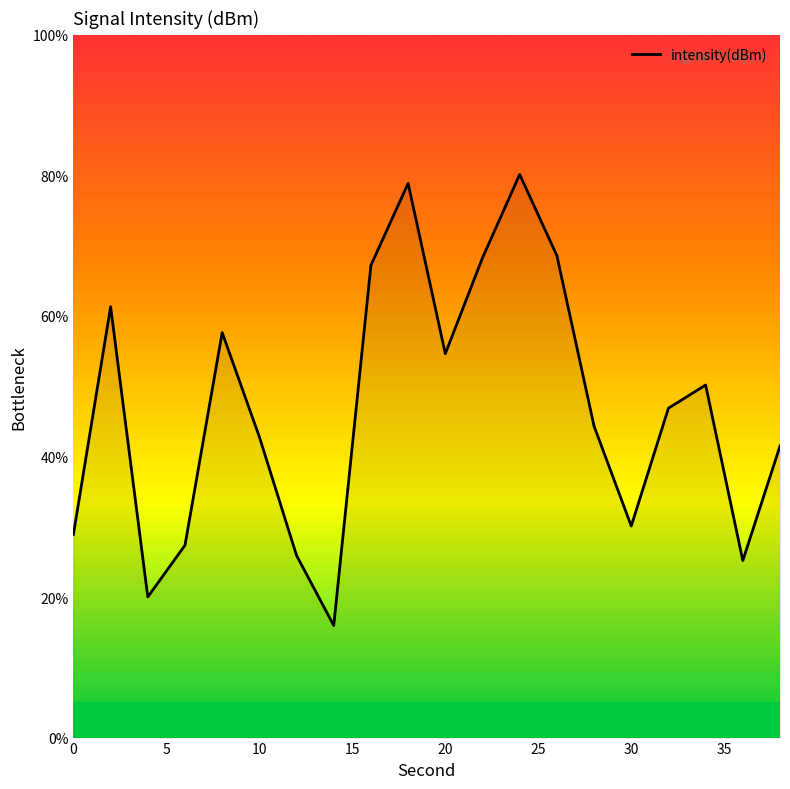

What is the minimum value shown in the chart?

15.9